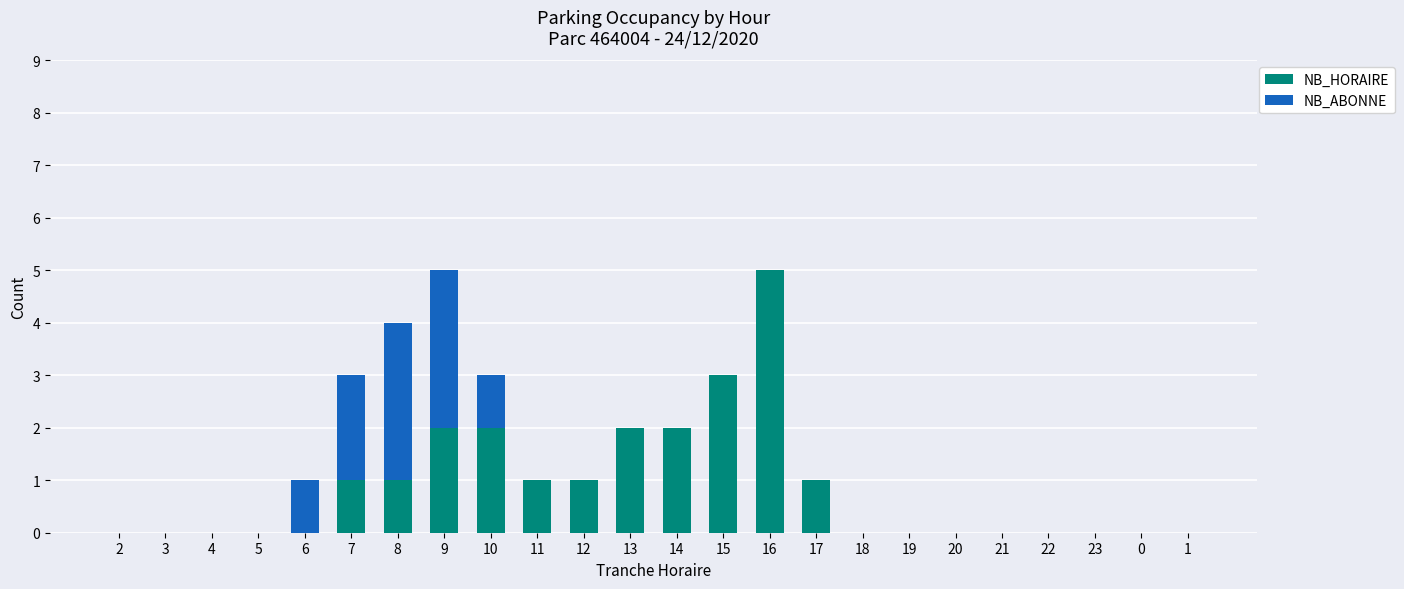

What are all the series names shown in the legend?

NB_HORAIRE, NB_ABONNE